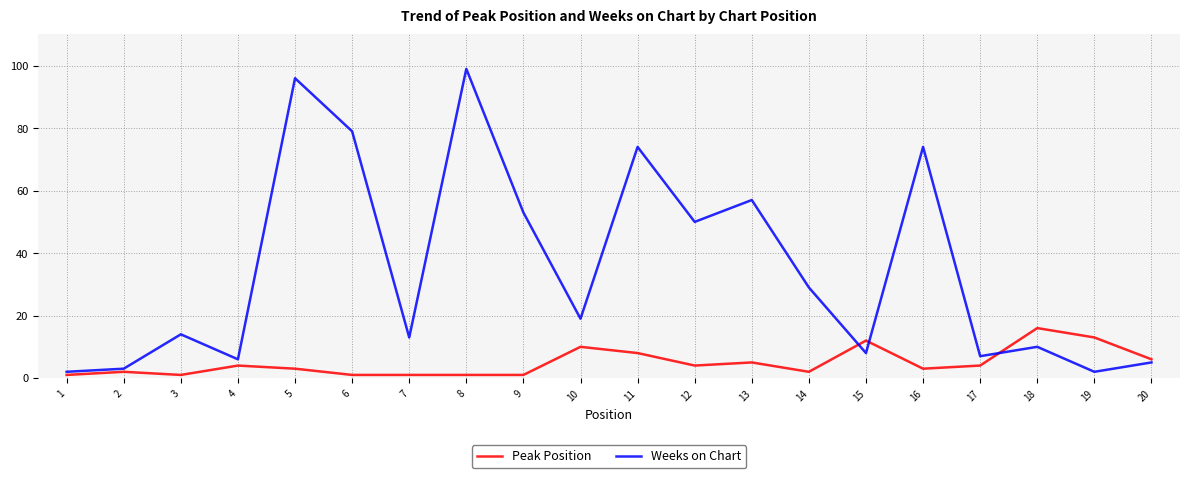

Reading left to right, what are all the values shown in this chart?

Peak Position: 1	2	1	4	3	1	1	1	1	10	8	4	5	2	12	3	4	16	13	6
Weeks on Chart: 2	3	14	6	96	79	13	99	53	19	74	50	57	29	8	74	7	10	2	5